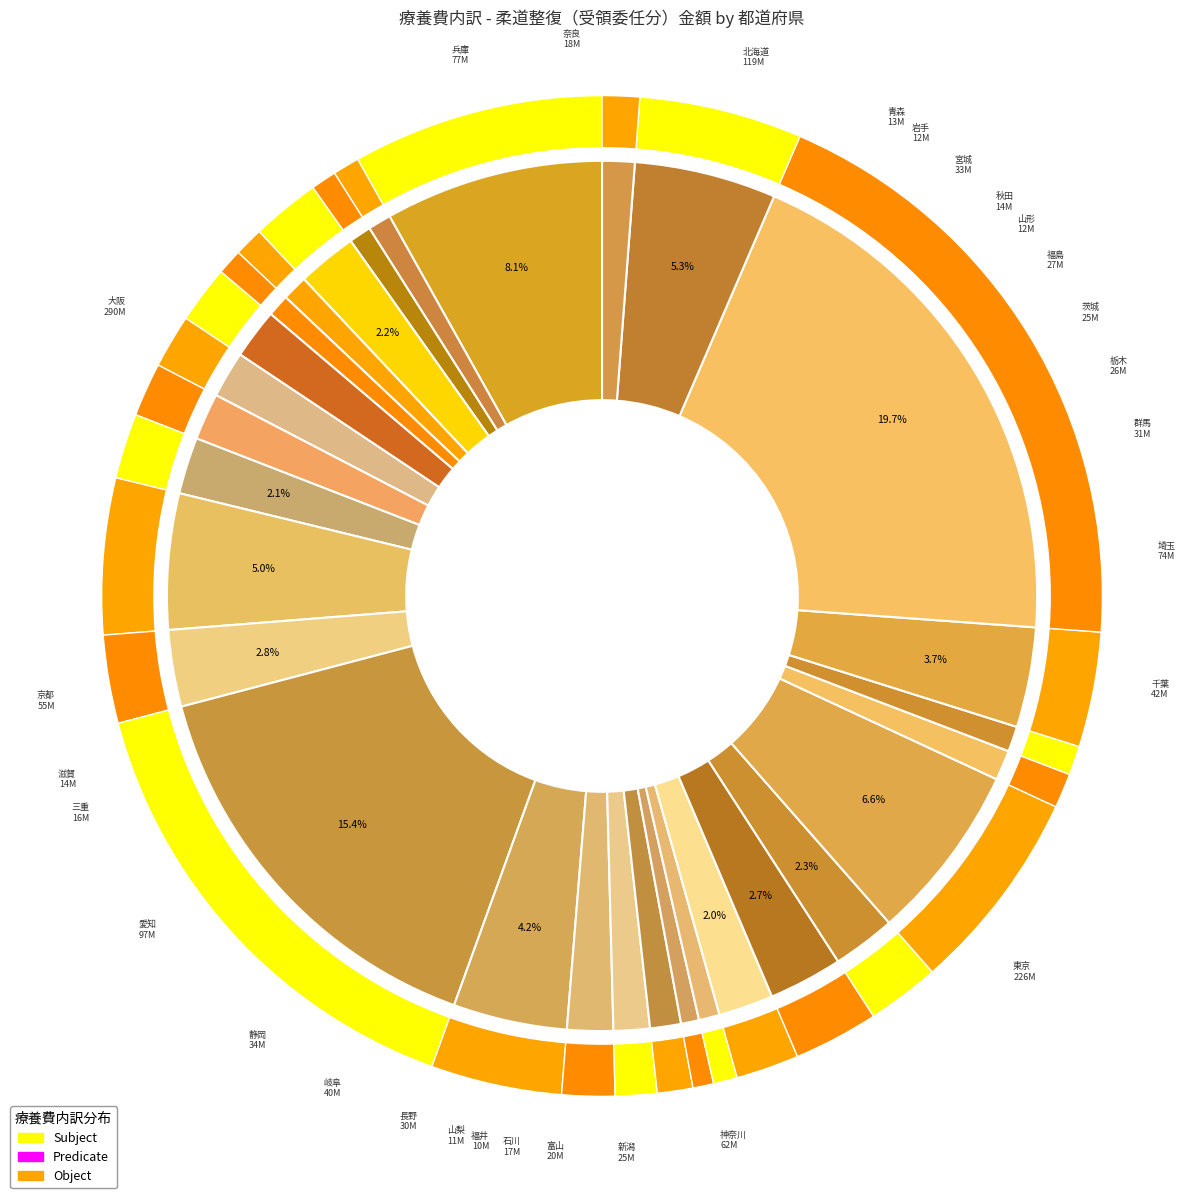

Combined, what portion of the pie is 千葉 and 宮城?

5.1%